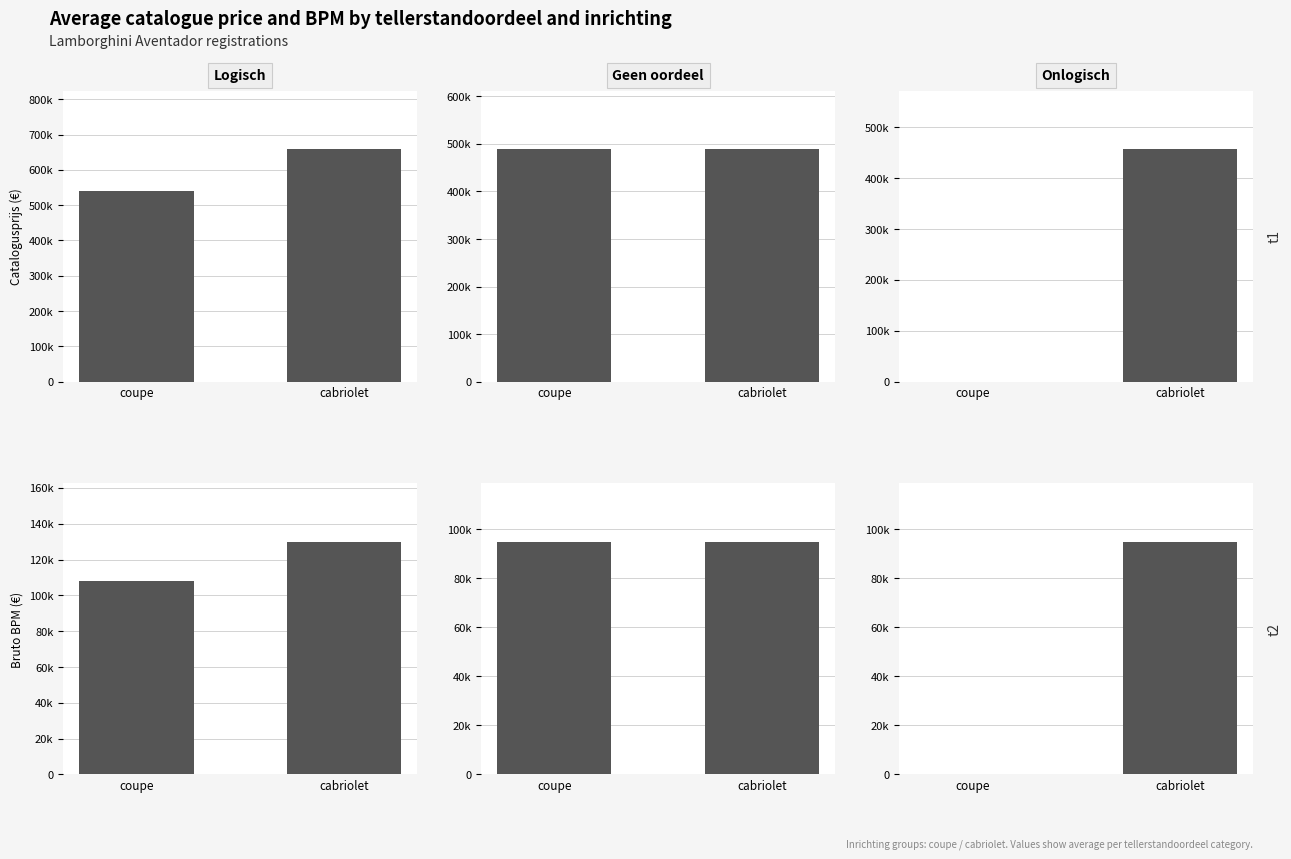

What is the label of the 2nd bar from the right?

coupe